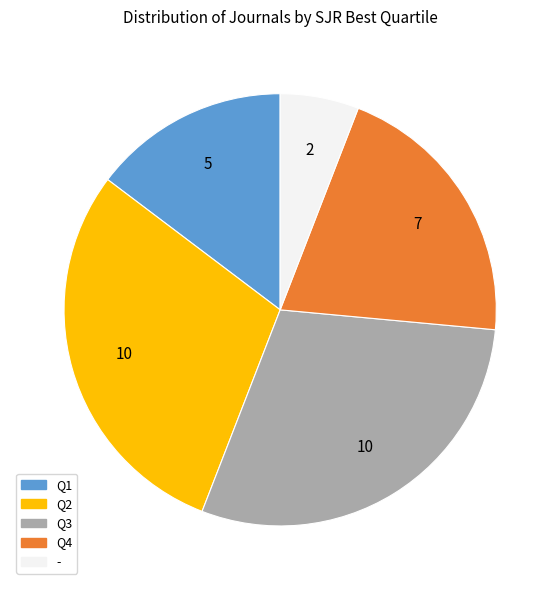

The Q3 slice represents 29% of the pie. True or false?

True